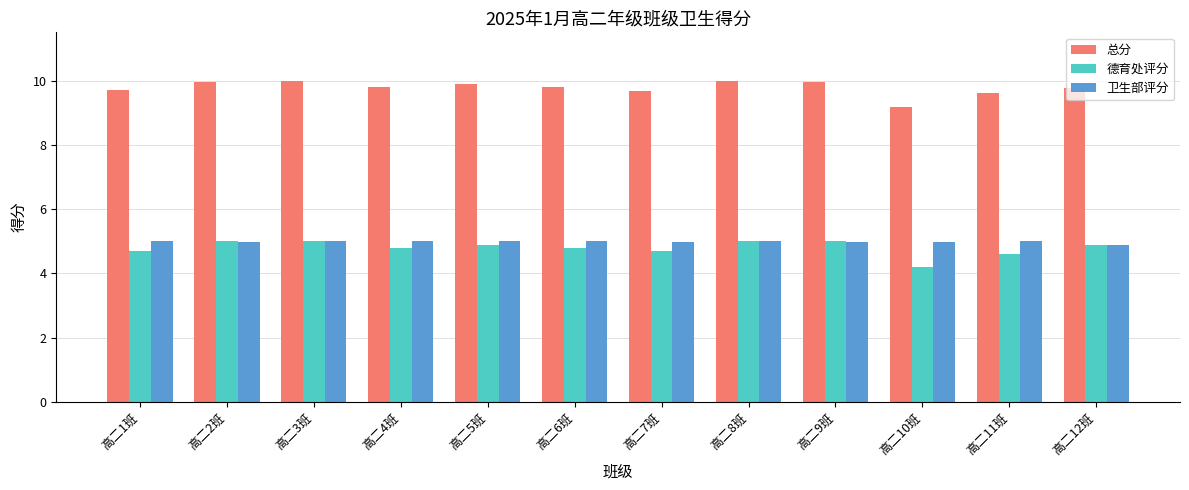

Which series has the largest total across all categories?

总分